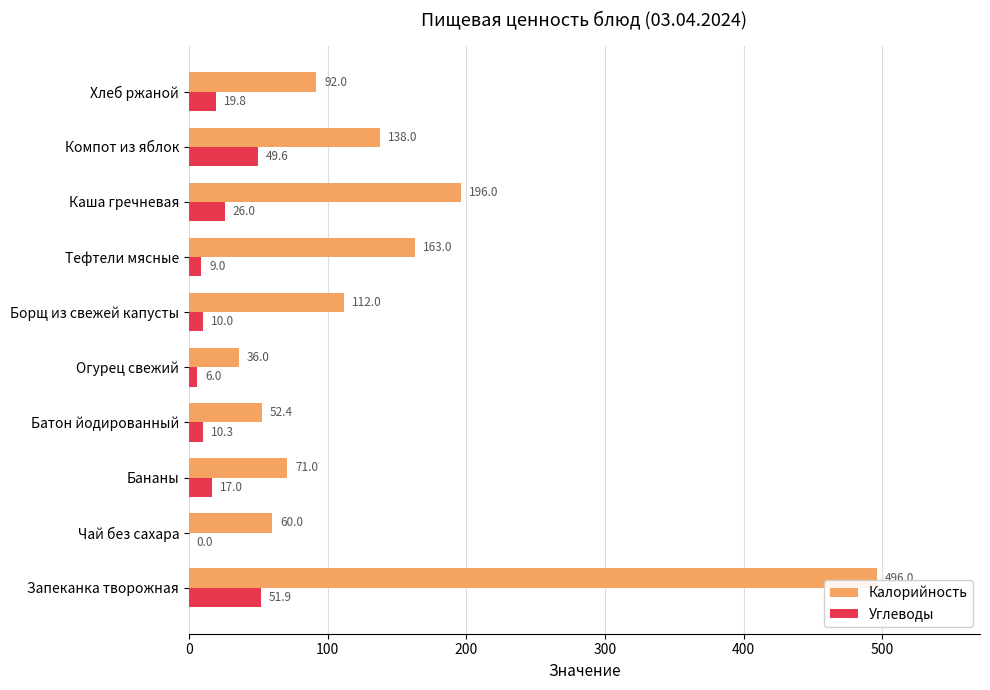

Between Батон йодированный and Хлеб ржаной, which series saw the biggest shift?

Калорийность